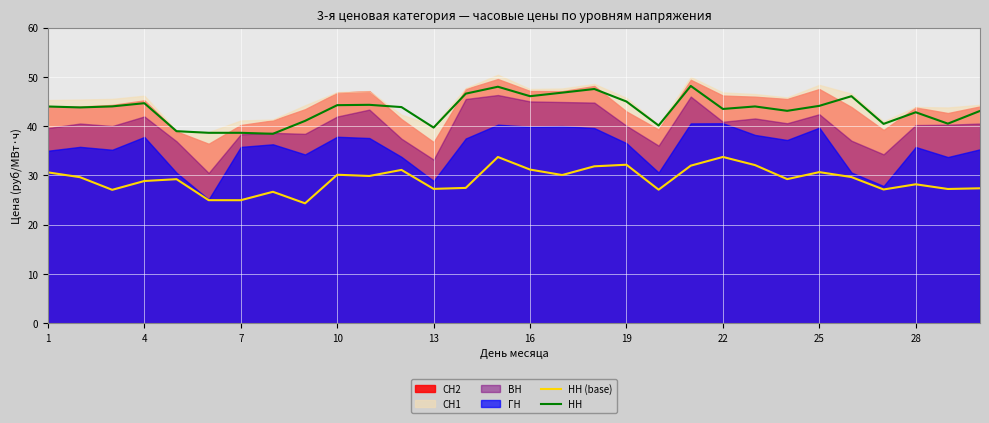

How many values in the НН (base) series are below 29?

13